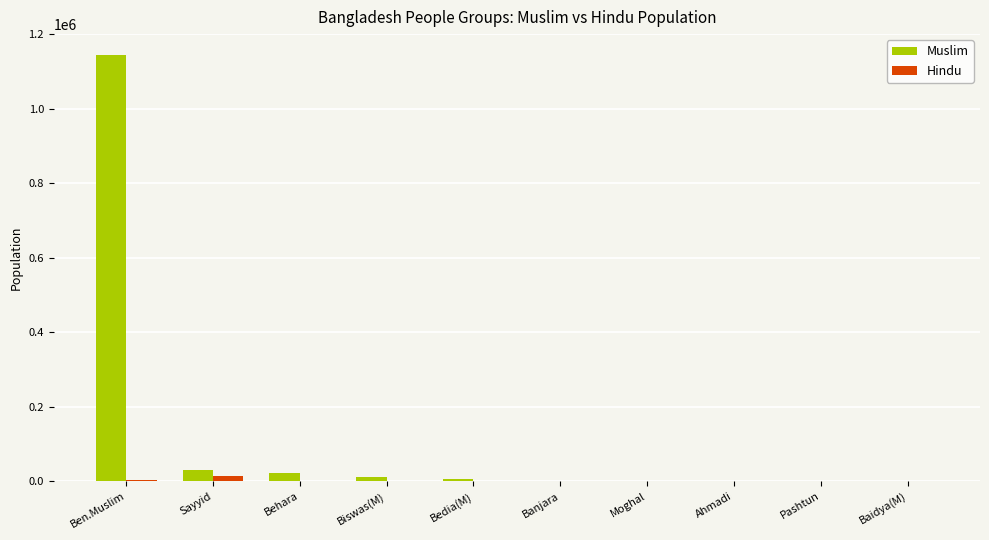

The Hindu series shows 450 at Ahmadi. True or false?

True